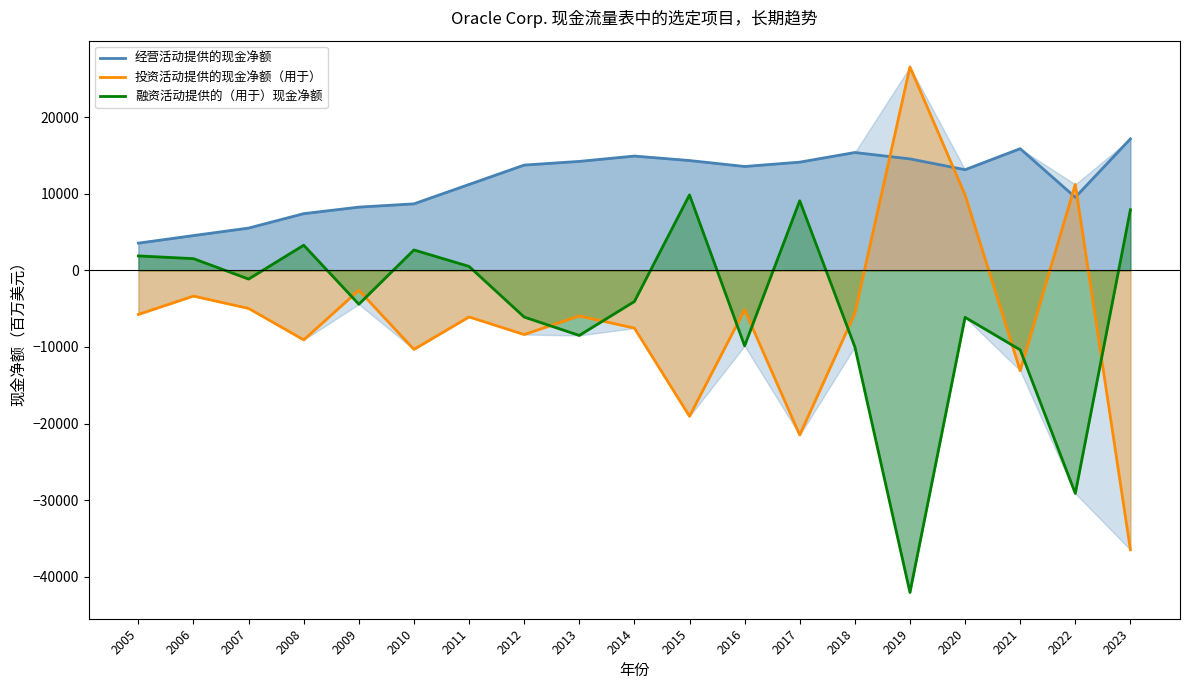

After their last crossing, which series has the higher values: 经营活动提供的现金净额 or 投资活动提供的现金净额（用于）?

经营活动提供的现金净额